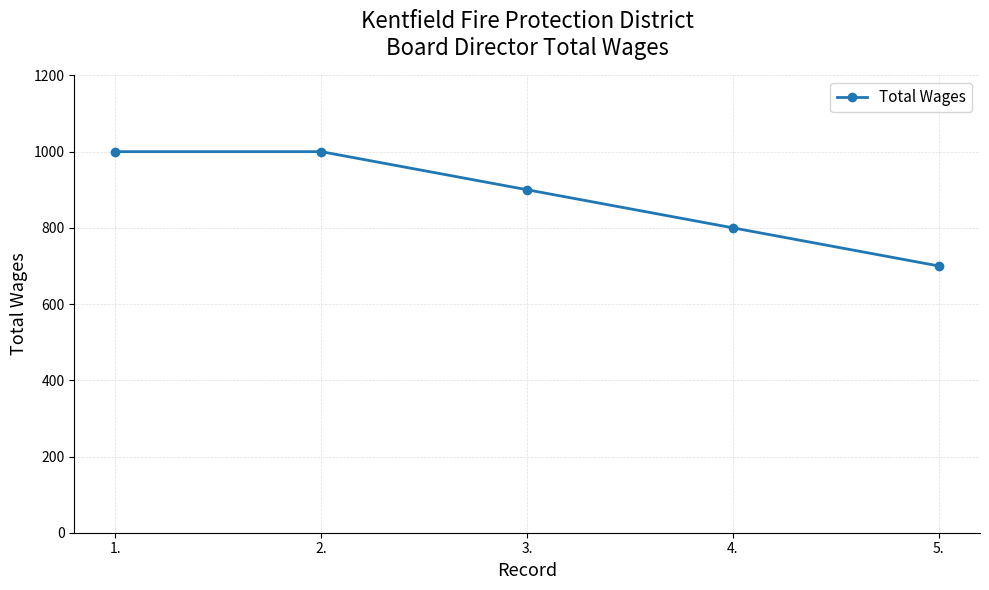

Reading right to left, what are all the values shown in this chart?

700	800	900	1000	1000